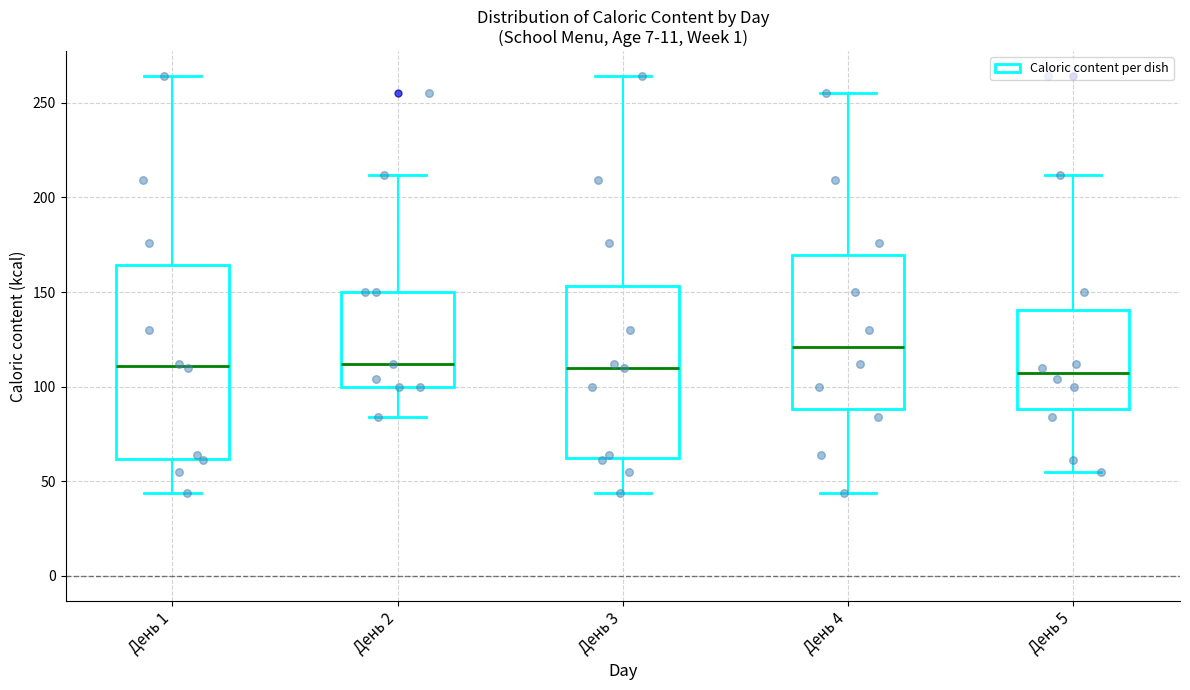

Reading left to right, transcribe this box plot: for each box, give where its median line is, the range the box spans, and where its two whiskers end, as read against the y-axis. The values are not printed on the chart, so give them approximately, as read against the axis.

День 1: median 110, box 60 to 165, whiskers 45 to 265
День 2: median 110, box 100 to 150, whiskers 85 to 210
День 3: median 110, box 65 to 155, whiskers 45 to 265
День 4: median 120, box 90 to 170, whiskers 45 to 255
День 5: median 105, box 90 to 140, whiskers 55 to 210